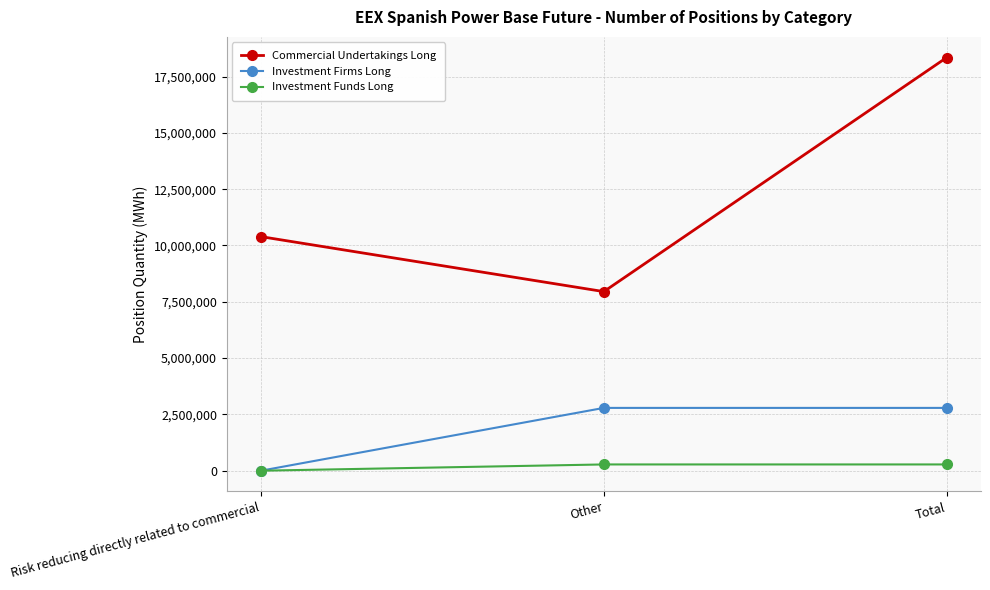

What is the total value across all series at Risk reducing directly related to commercial?

10393221